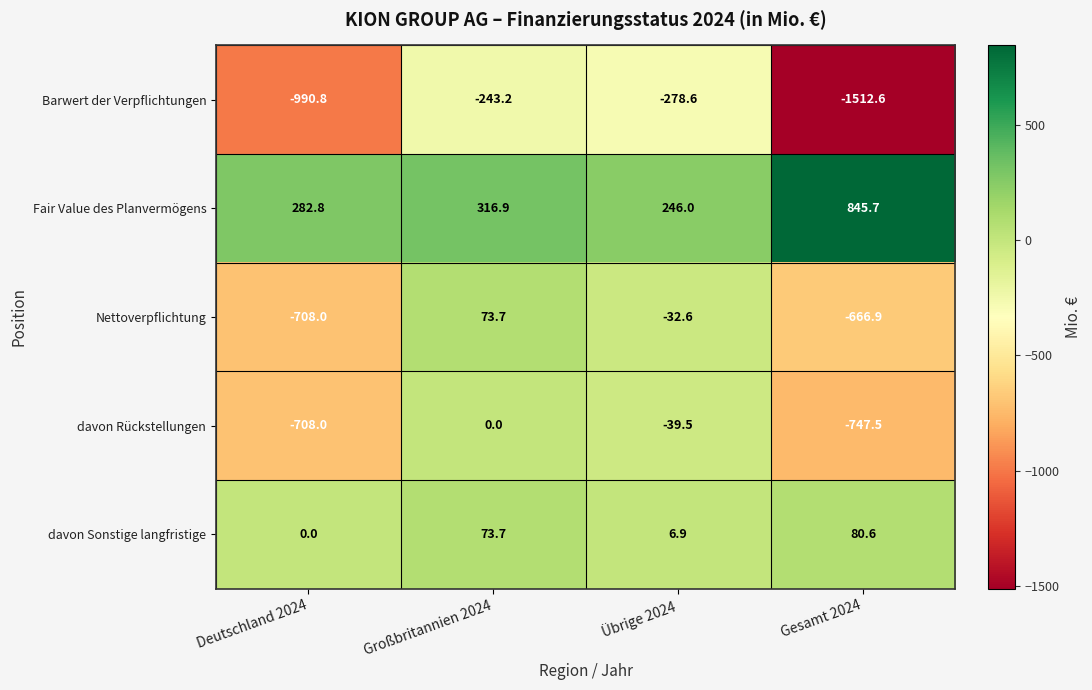

At how many categories does at least one series exceed 221?

4